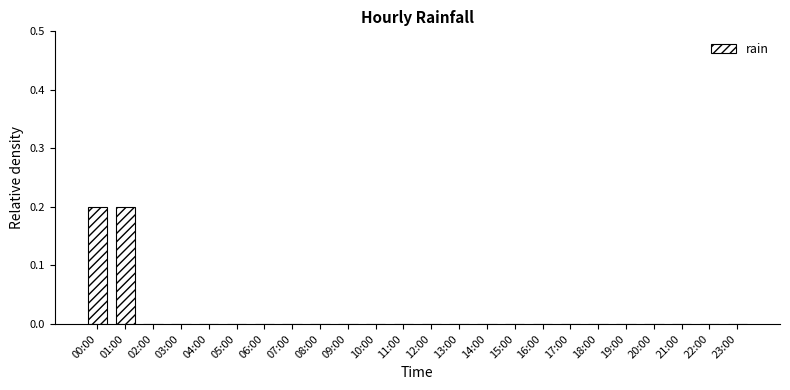

Which has a higher value, 10:00 or 01:00?

01:00